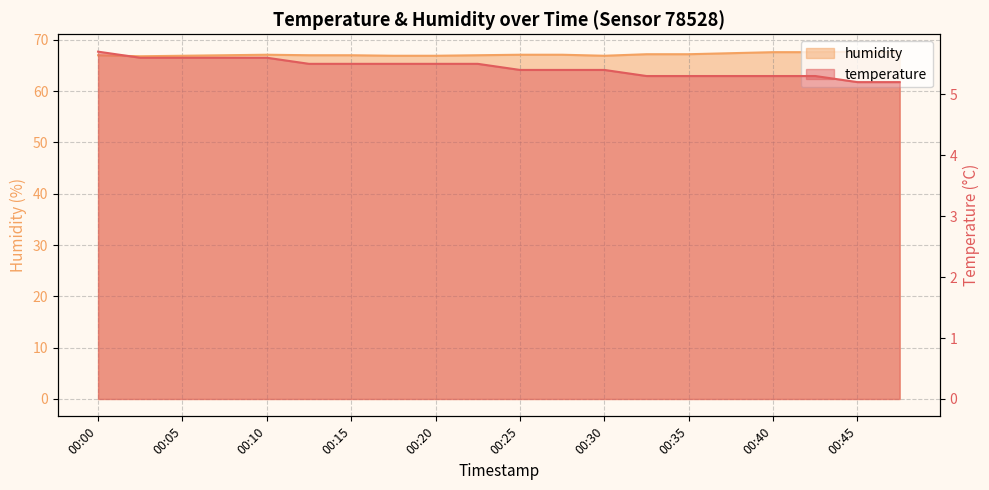

True or false: temperature and humidity cross at least once.

False